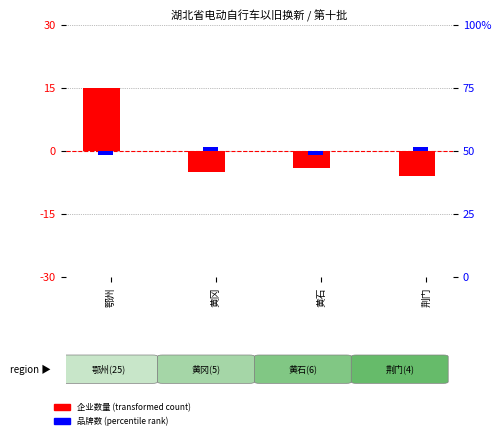

Rank the categories by 品牌数 (percentile rank) value from highest to lowest.

黄冈, 荆门, 鄂州, 黄石